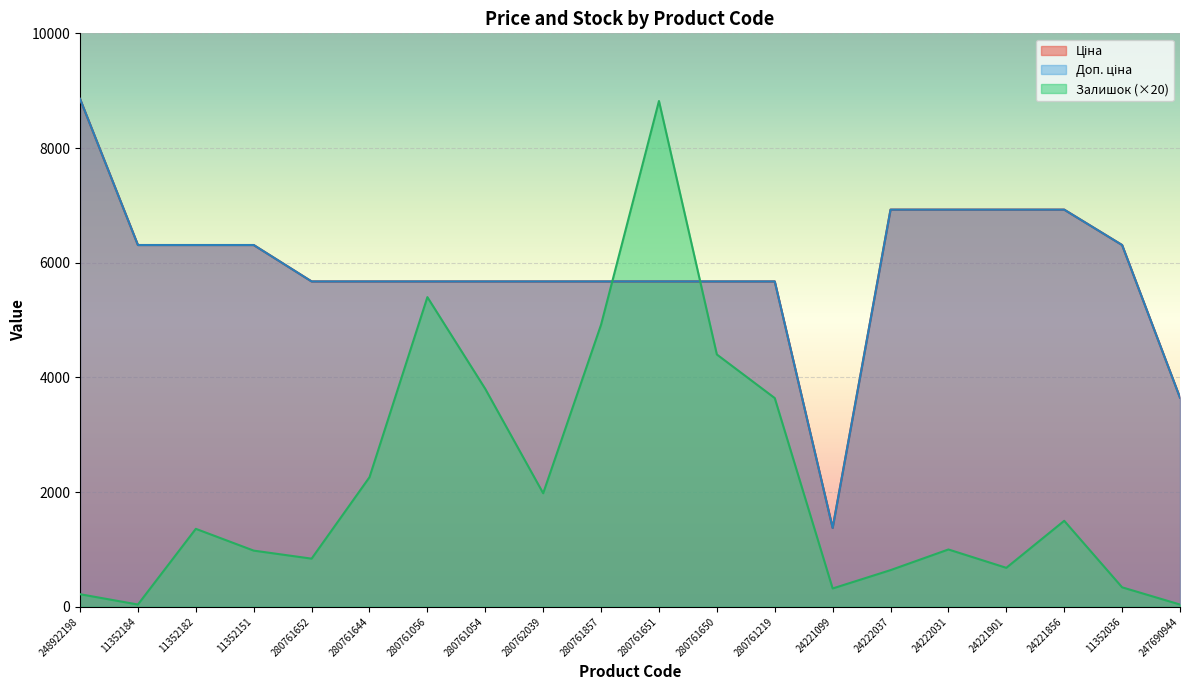

Reading left to right, extract all data points from this chart.

Ціна: 248922198=8856.7	11352184=6308.8	11352182=6308.8	11352151=6308.8	280761652=5673.8	280761644=5673.8	280761056=5673.8	280761054=5673.8	280762039=5673.8	280761857=5673.8	280761651=5673.8	280761650=5673.8	280761219=5673.8	24221099=1375.4	24222037=6925.7	24222031=6925.7	24221901=6925.7	24221856=6925.7	11352036=6308.8	247690944=3646.5
Доп. ціна: 248922198=8856.7	11352184=6308.8	11352182=6308.8	11352151=6308.8	280761652=5673.8	280761644=5673.8	280761056=5673.8	280761054=5673.8	280762039=5673.8	280761857=5673.8	280761651=5673.8	280761650=5673.8	280761219=5673.8	24221099=1375.0	24222037=6925.7	24222031=6925.7	24221901=6925.7	24221856=6925.7	11352036=6308.8	247690944=3646.5
Залишок: 248922198=220.0	11352184=40.0	11352182=1360.0	11352151=980.0	280761652=840.0	280761644=2260.0	280761056=5400.0	280761054=3800.0	280762039=1980.0	280761857=4920.0	280761651=8820.0	280761650=4400.0	280761219=3640.0	24221099=320.0	24222037=640.0	24222031=1000.0	24221901=680.0	24221856=1500.0	11352036=340.0	247690944=40.0